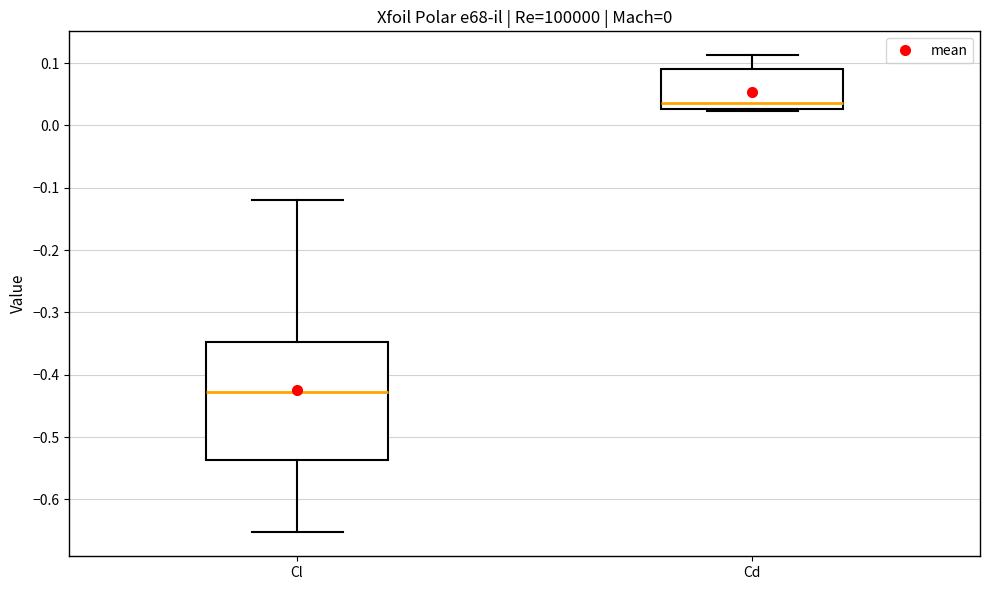

Which box has the lowest median line?

Cl